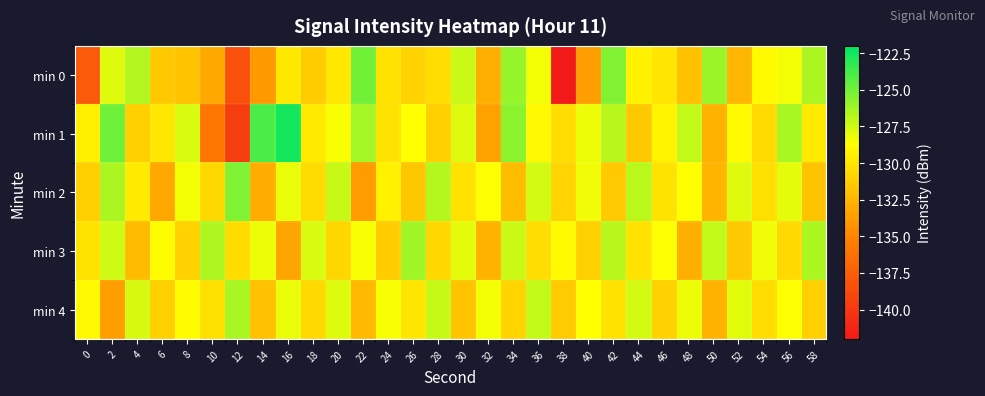

What is the total value across all series at 14?

-651.0